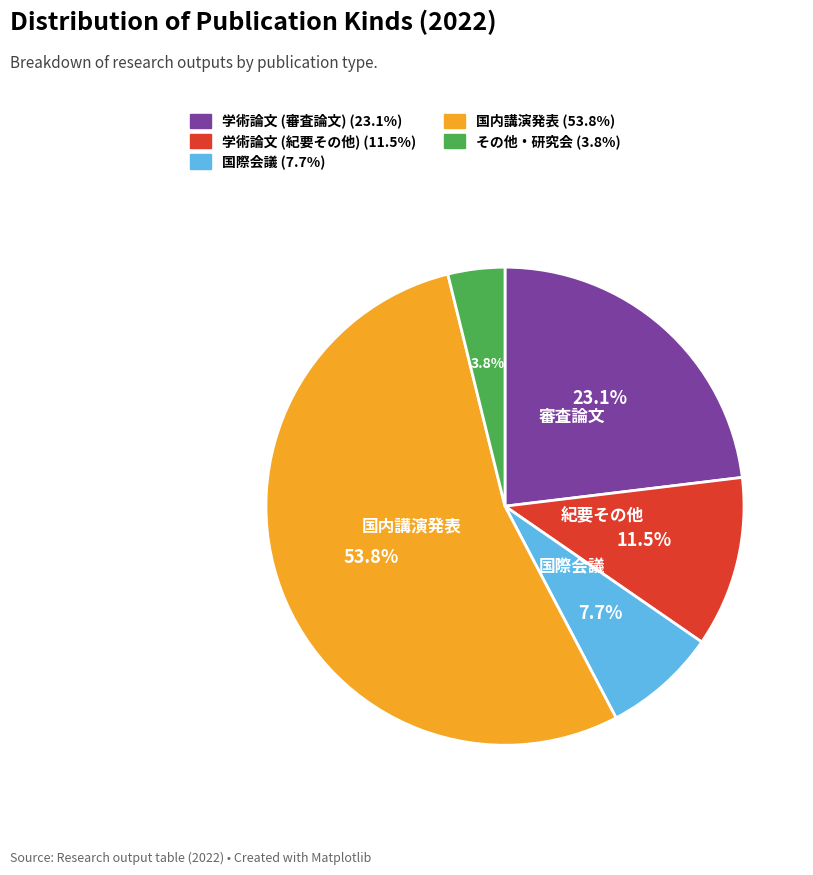

How many segments does this pie chart have?

5